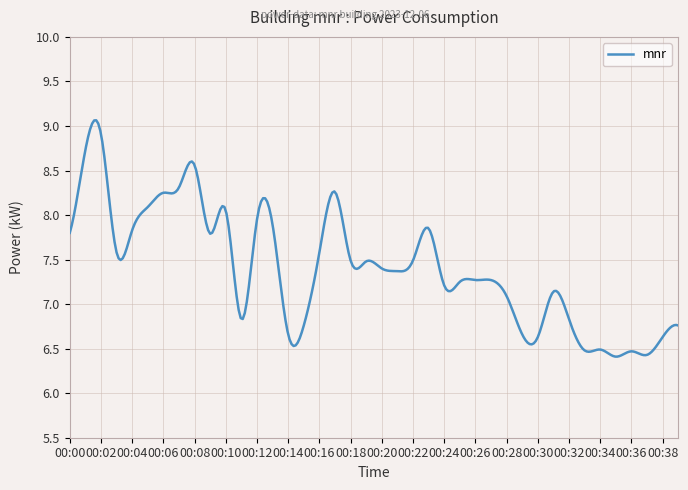

What is the difference between the maximum and minimum values?

2.7